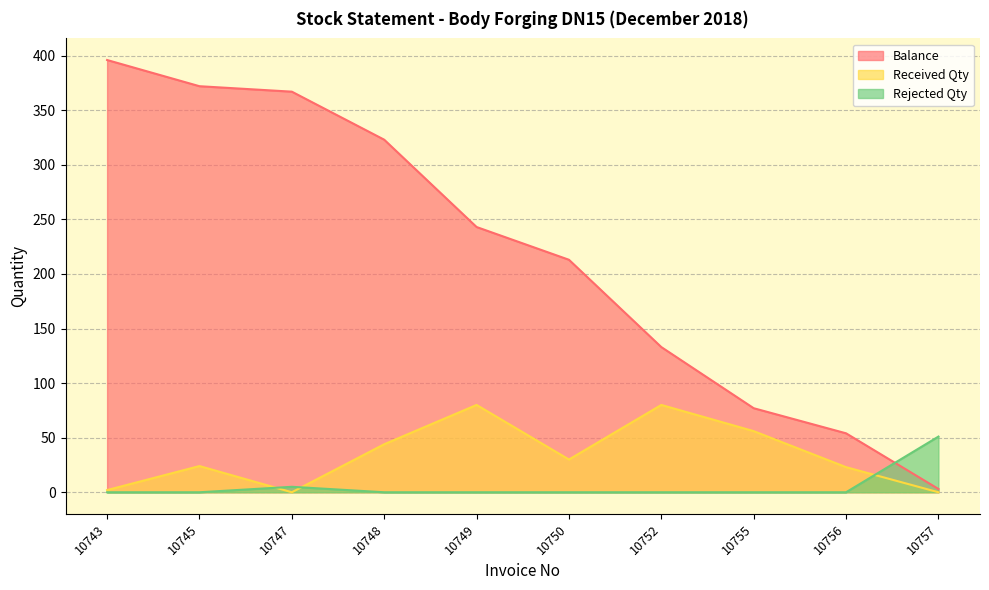

What value does the Balance series have at 10752?

133